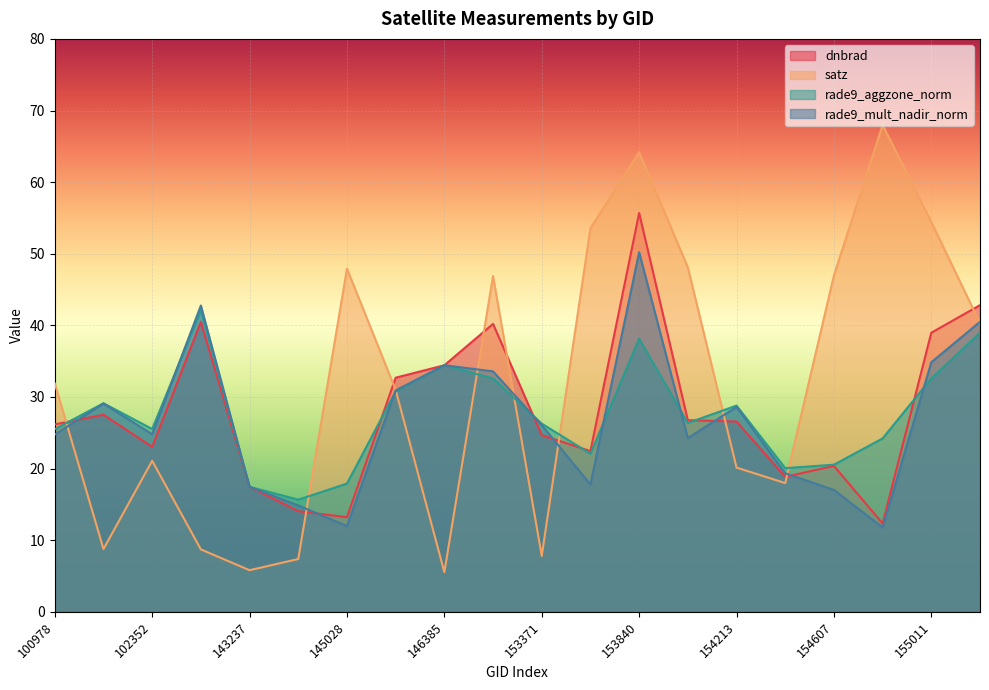

Reading right to left, list all the values displayed in this chart.

dnbrad: 42.8	39.0	12.3	20.4	18.8	26.6	26.8	55.7	22.4	24.7	40.2	34.4	32.7	13.2	14.1	17.5	40.5	23.0	27.5	26.2
satz: 40.3	54.4	68.0	47.0	18.0	20.1	48.1	64.2	53.6	7.8	46.9	5.5	31.0	47.9	7.4	5.8	8.7	21.1	8.8	31.9
rade9_aggzone_norm: 39.0	32.6	24.2	20.5	20.1	28.8	26.4	38.1	22.1	26.3	32.6	34.4	30.8	17.9	15.7	17.5	42.1	25.5	29.1	25.5
rade9_mult_nadir_norm: 40.5	34.9	11.8	17.0	19.3	28.6	24.3	50.2	17.8	26.1	33.6	34.4	30.9	12.0	14.9	17.5	42.8	24.8	29.1	24.8